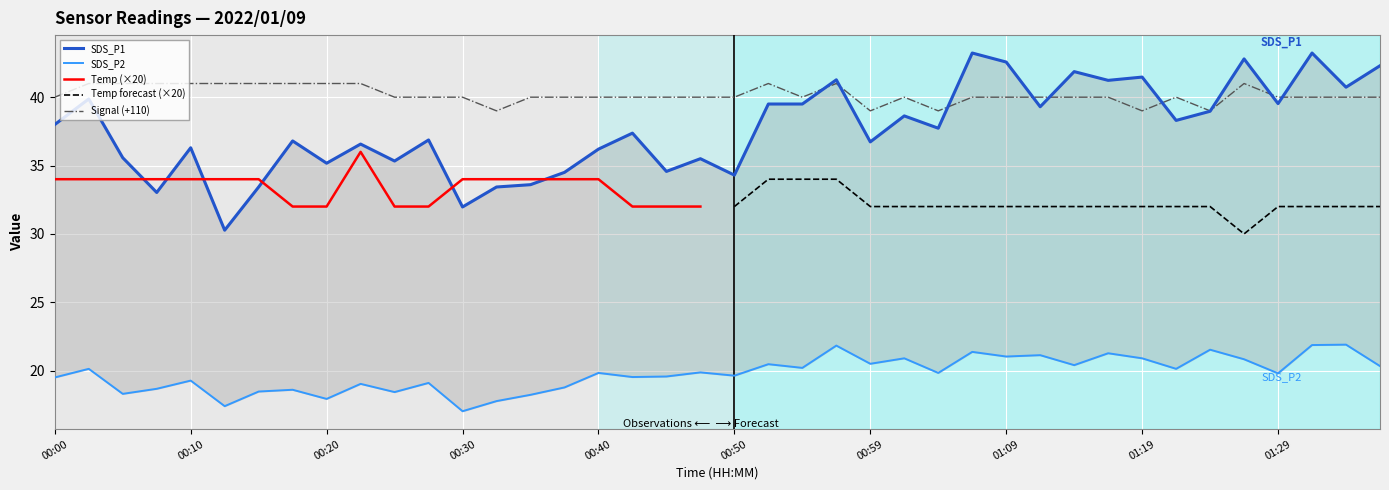

At which category does the chart reach its peak across all series?

01:07